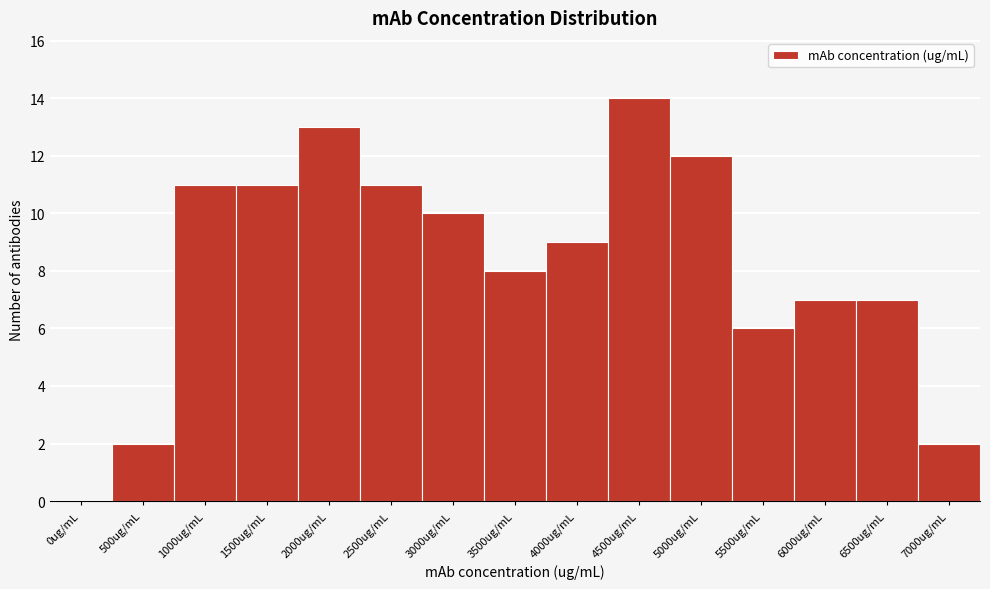

Reading left to right, list all the values displayed in this chart.

0ug/mL=0	500ug/mL=2	1000ug/mL=11	1500ug/mL=11	2000ug/mL=13	2500ug/mL=11	3000ug/mL=10	3500ug/mL=8	4000ug/mL=9	4500ug/mL=14	5000ug/mL=12	5500ug/mL=6	6000ug/mL=7	6500ug/mL=7	7000ug/mL=2